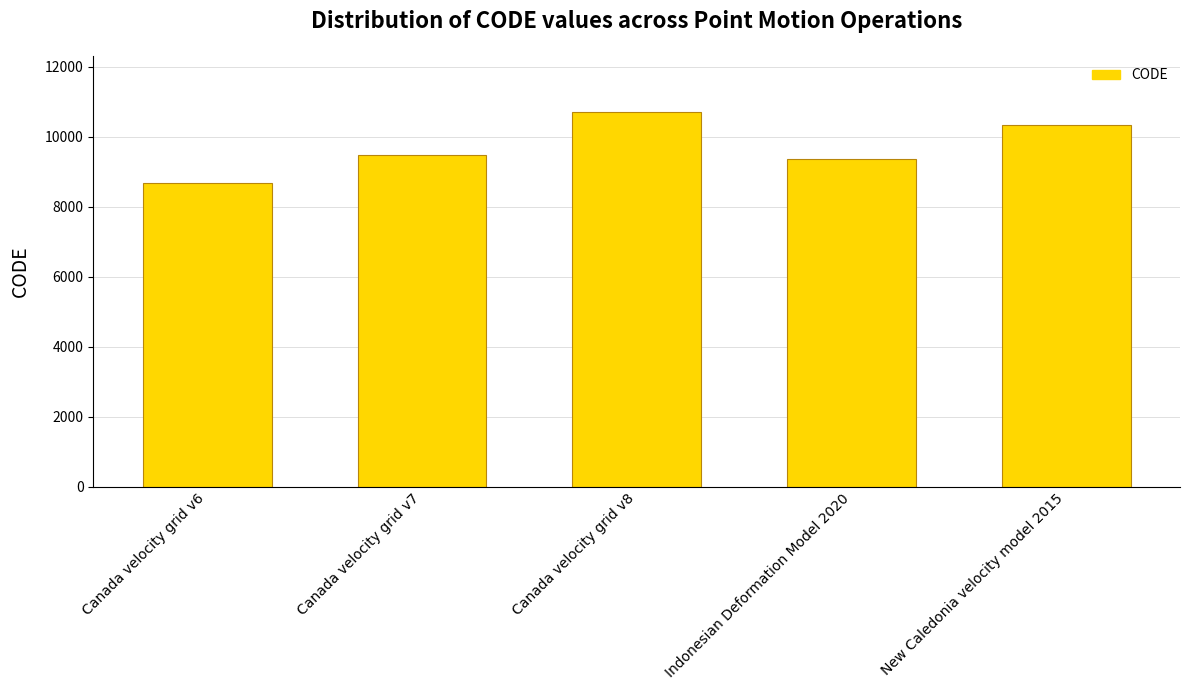

How many categories are shown in the chart?

5